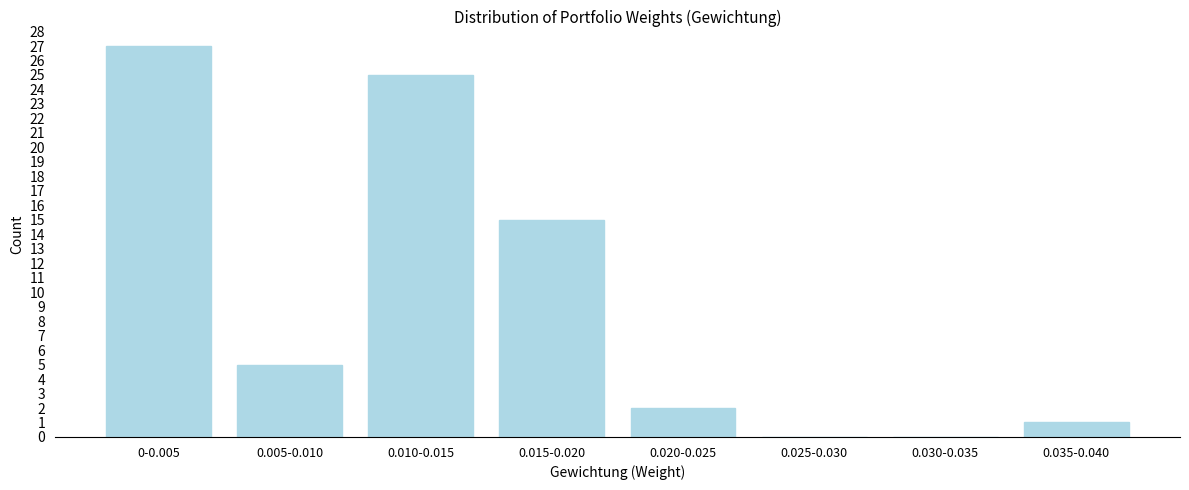

Reading left to right, transcribe all the data shown in this chart.

0-0.005=27	0.005-0.010=5	0.010-0.015=25	0.015-0.020=15	0.020-0.025=2	0.025-0.030=0	0.030-0.035=0	0.035-0.040=1